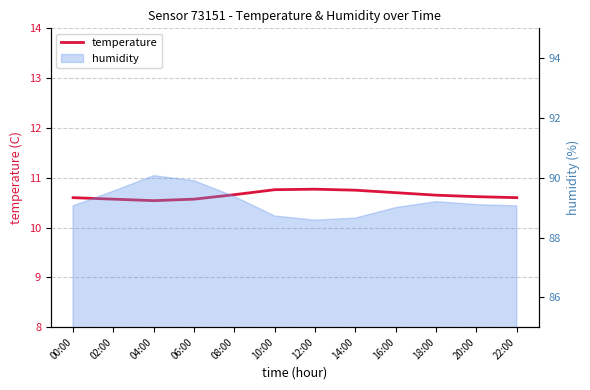

What is the change in value from 04:00 to 12:00?

+0.2